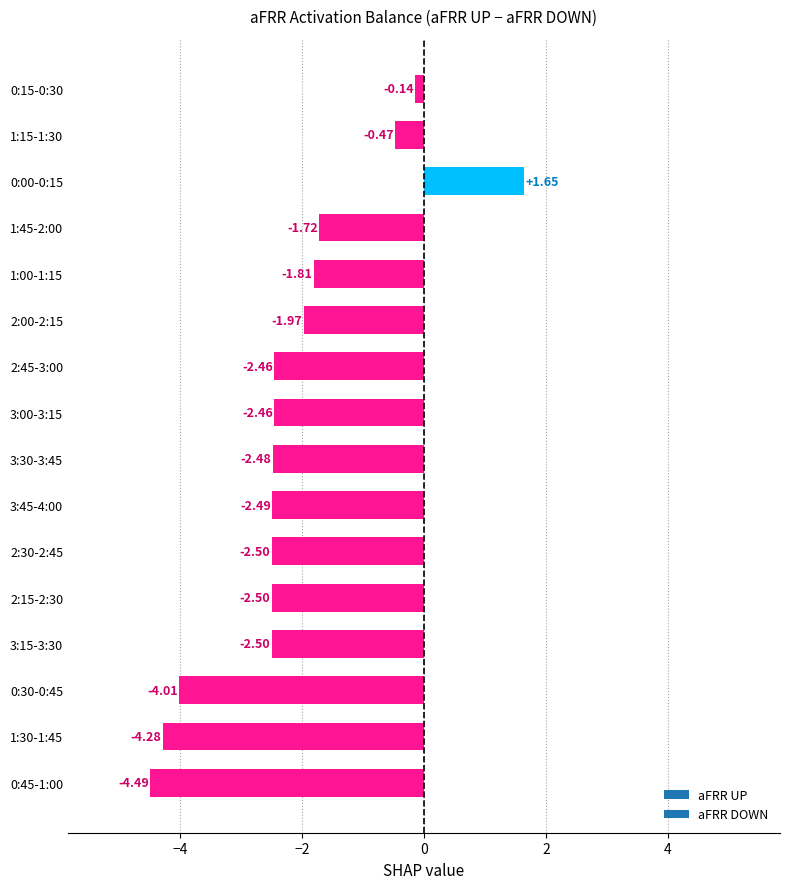

What is the sum of all values?

-34.6